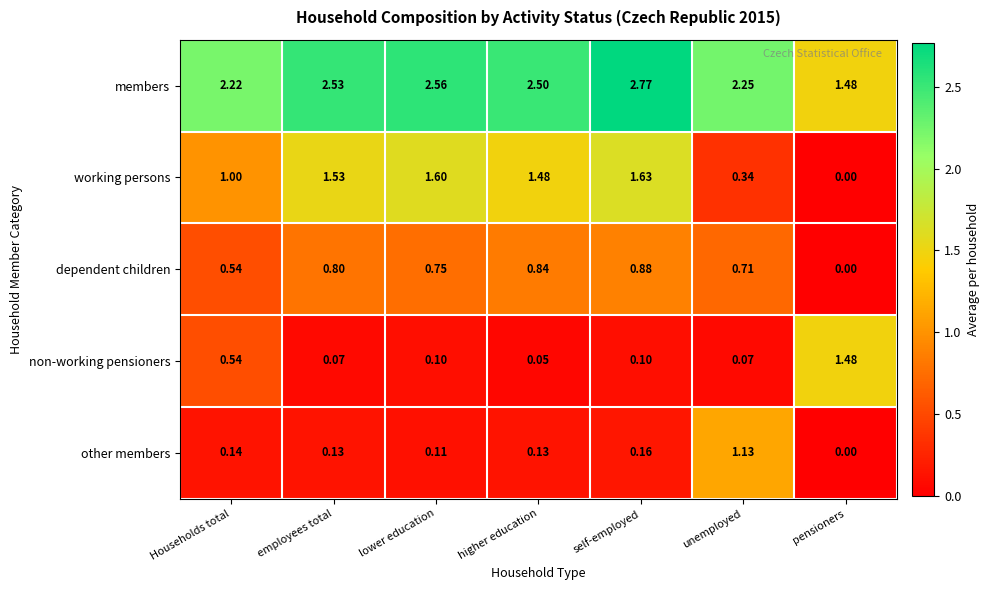

Which series changed the most between employees total and higher education?

working persons